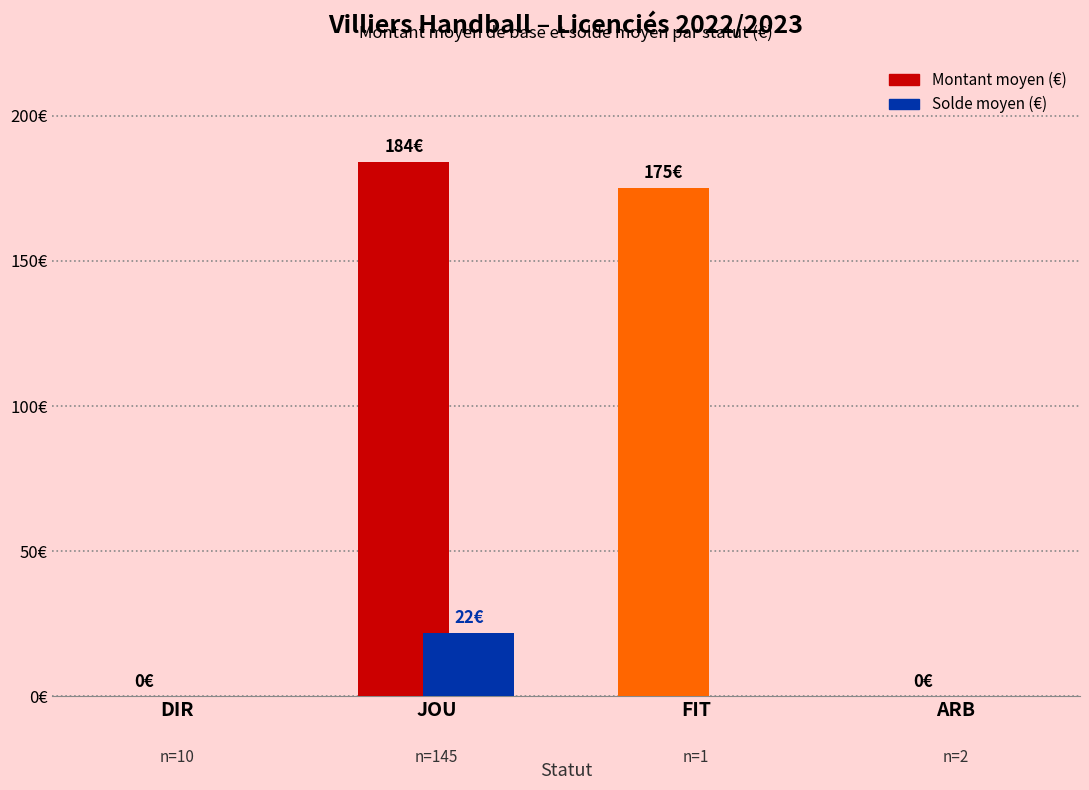

Is the value of Solde moyen (€) at FIT greater than the value of Montant moyen (€) at ARB?

No